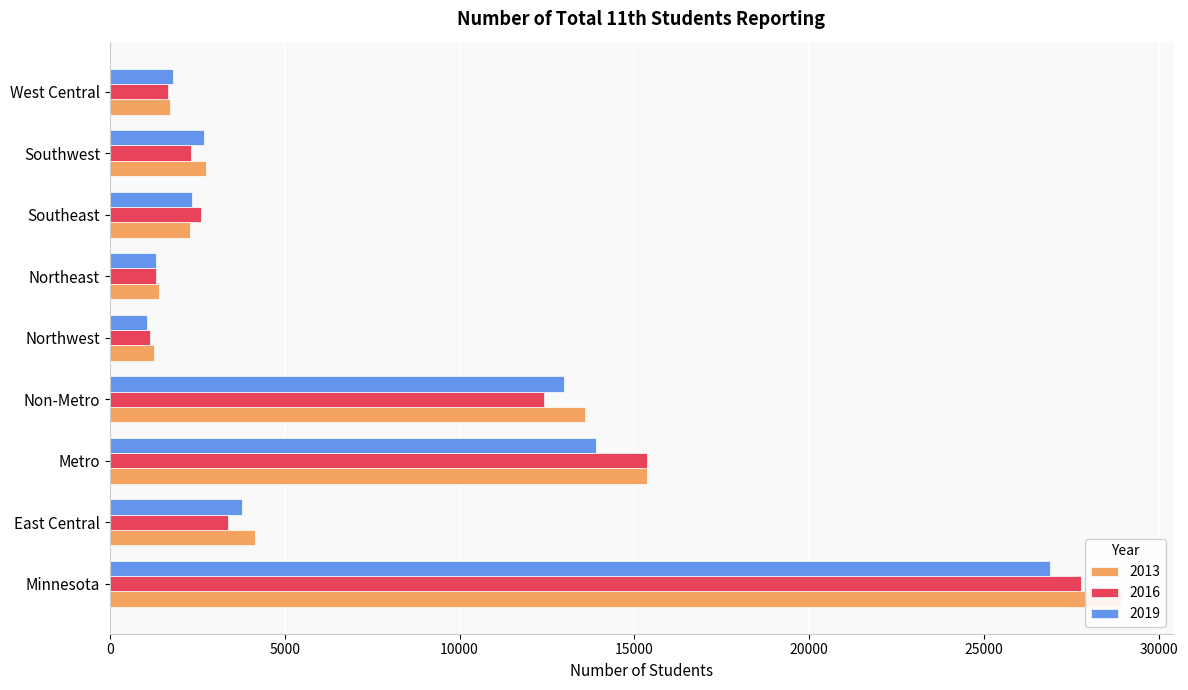

Count the number of categories in the chart.

9